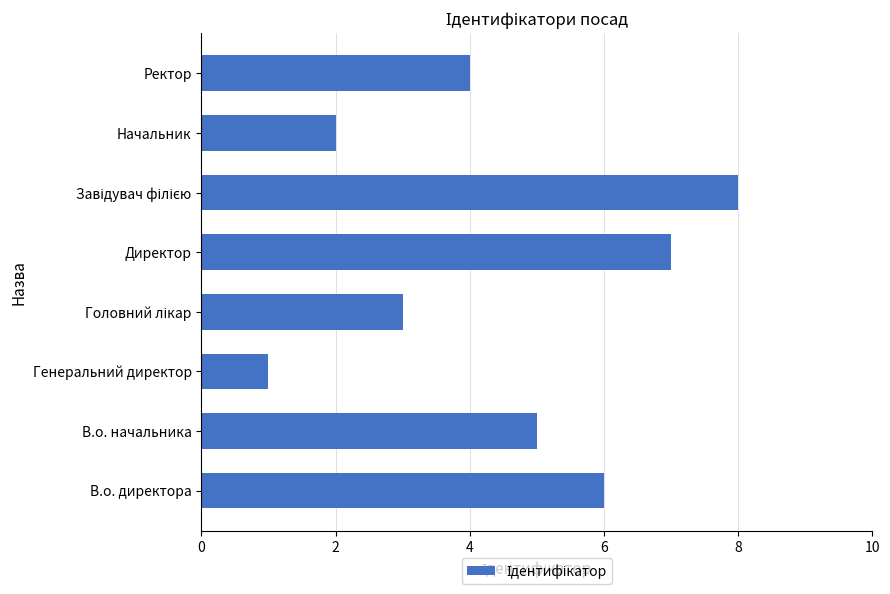

Does the chart contain stacked bars?

No